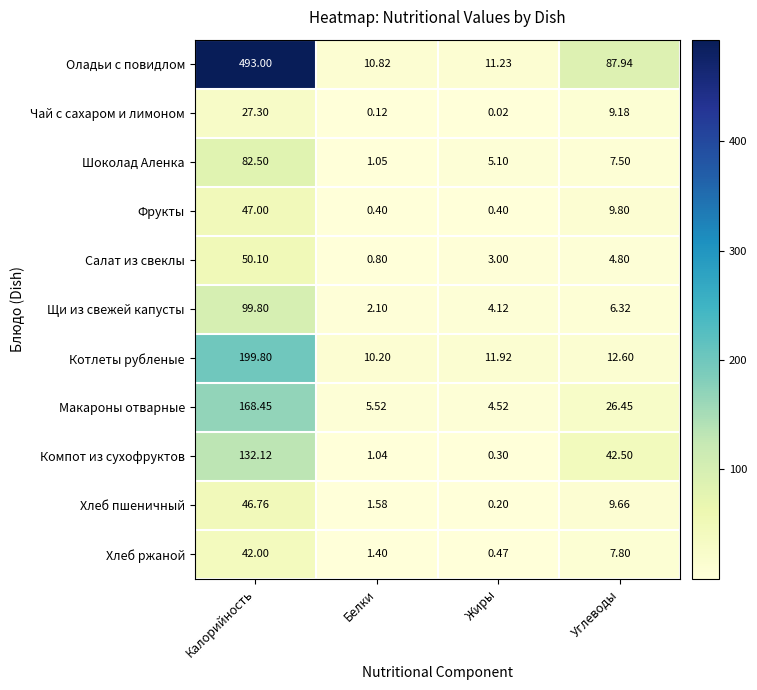

At which label does Салат из свеклы first exceed 4?

Калорийность